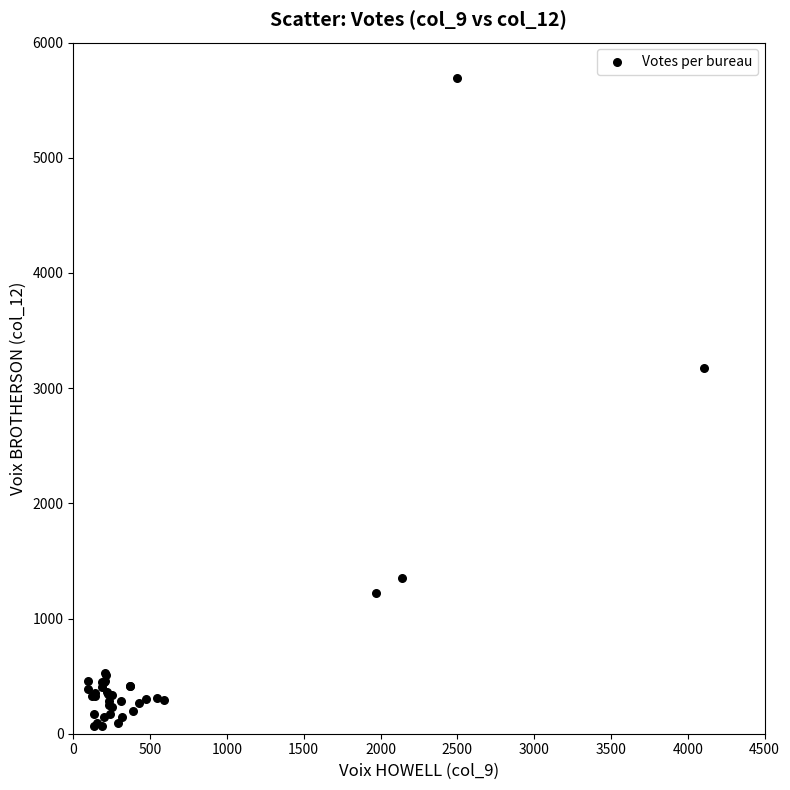

What Y value in the scatter plot is closest to 2882?

3178